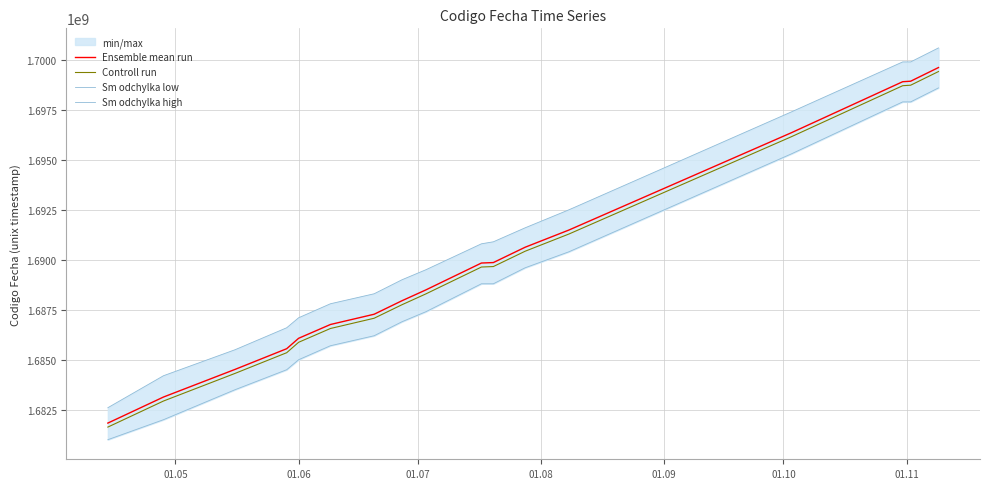

What is the highest value of the Ensemble mean run series?

1699618136